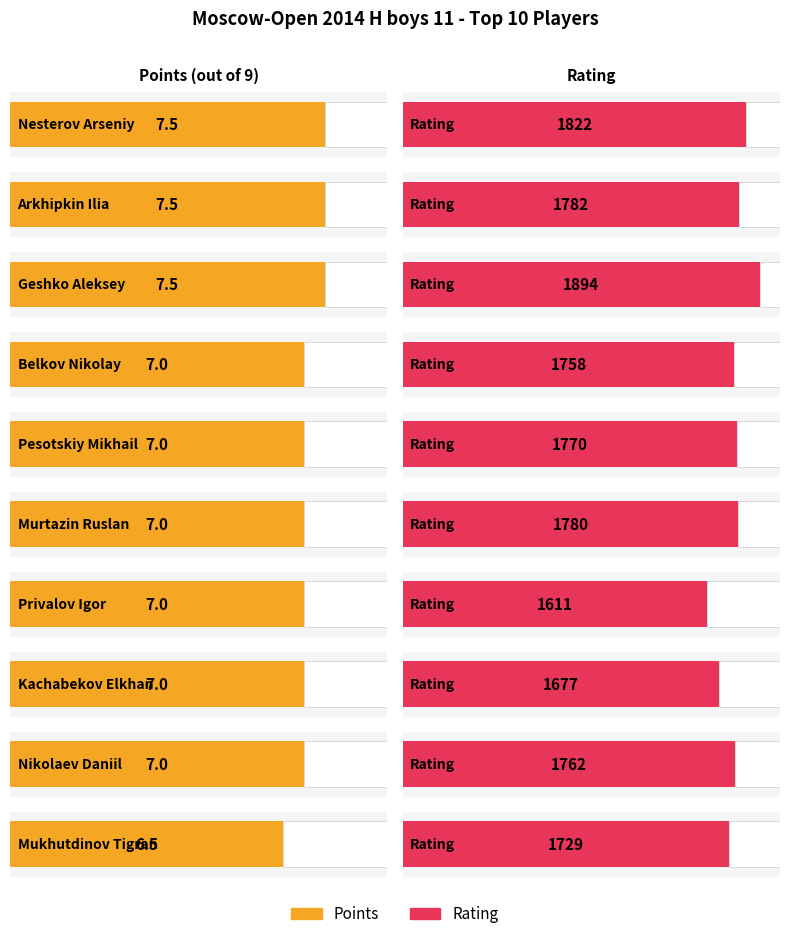

At which label is Rating closest to 1752?

Belkov Nikolay